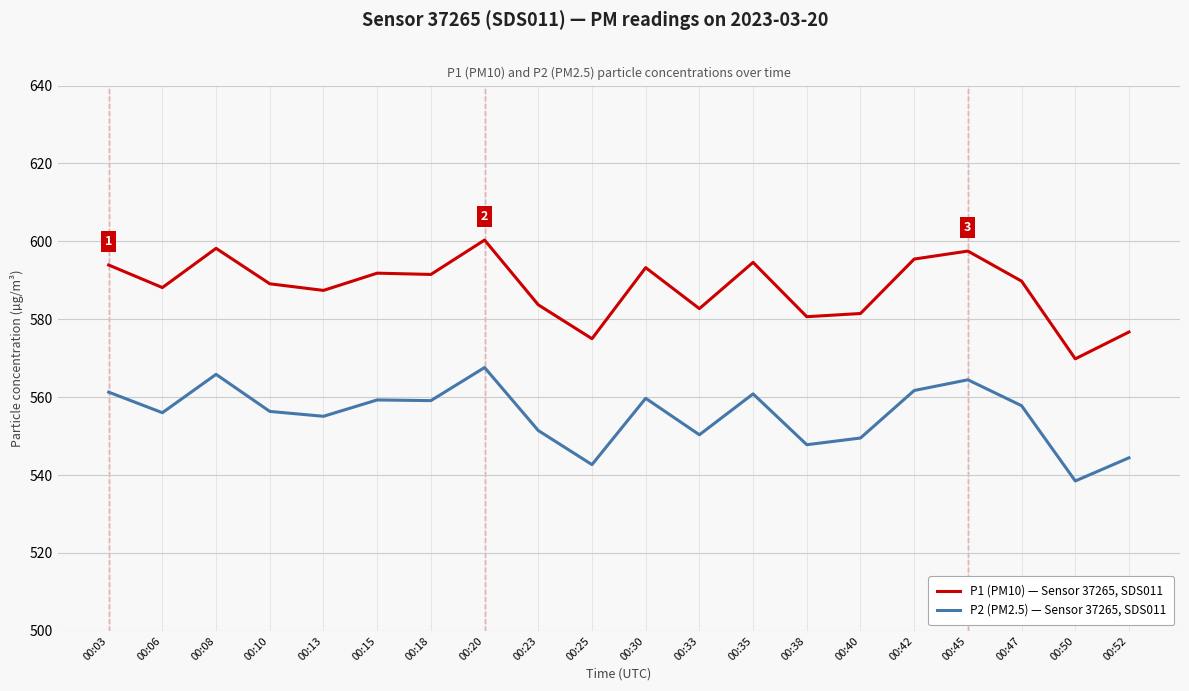

What value does the P2 (PM2.5) — Sensor 37265, SDS011 series have at 00:50?

538.5